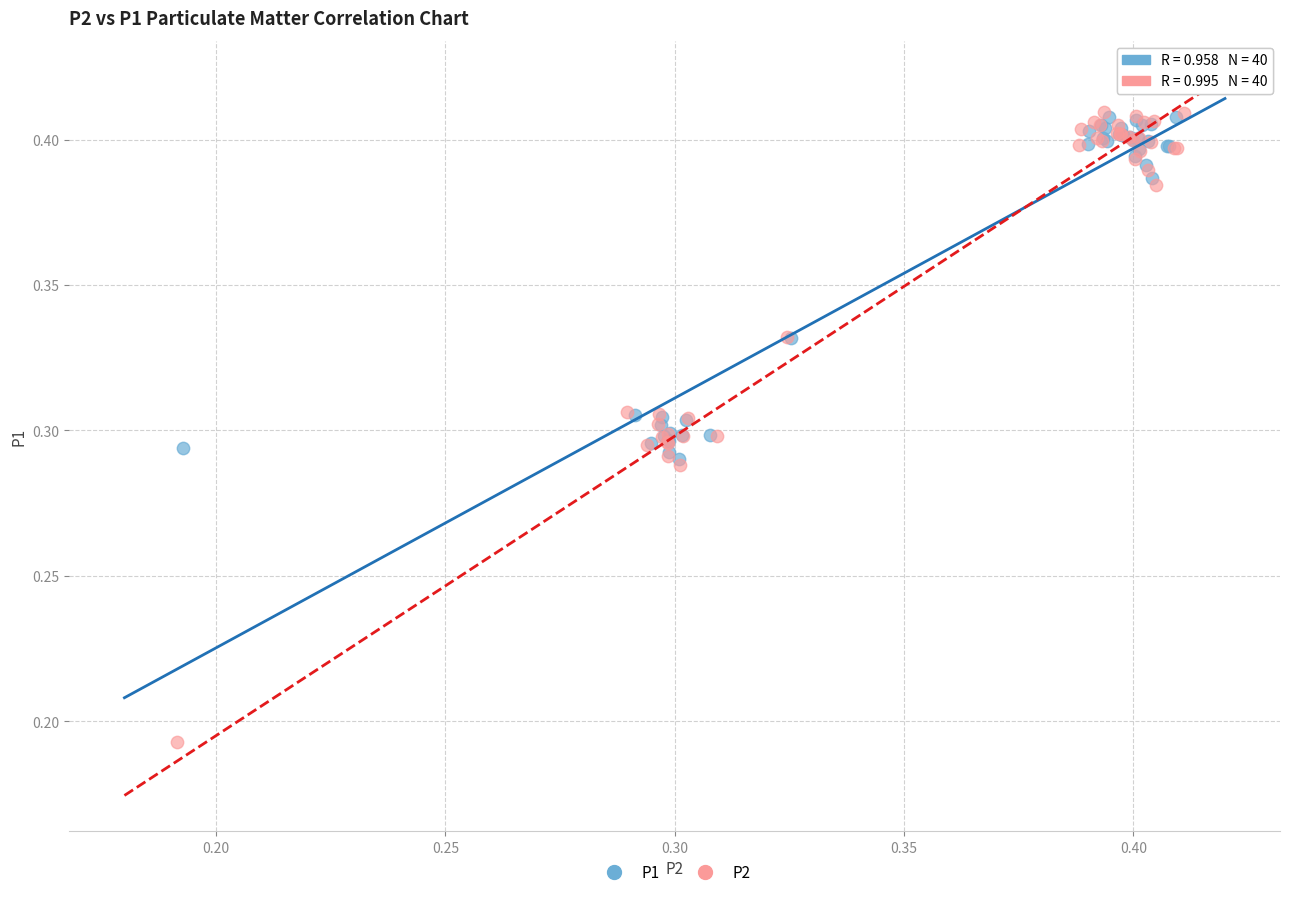

Which series contains the lowest Y value?

P2